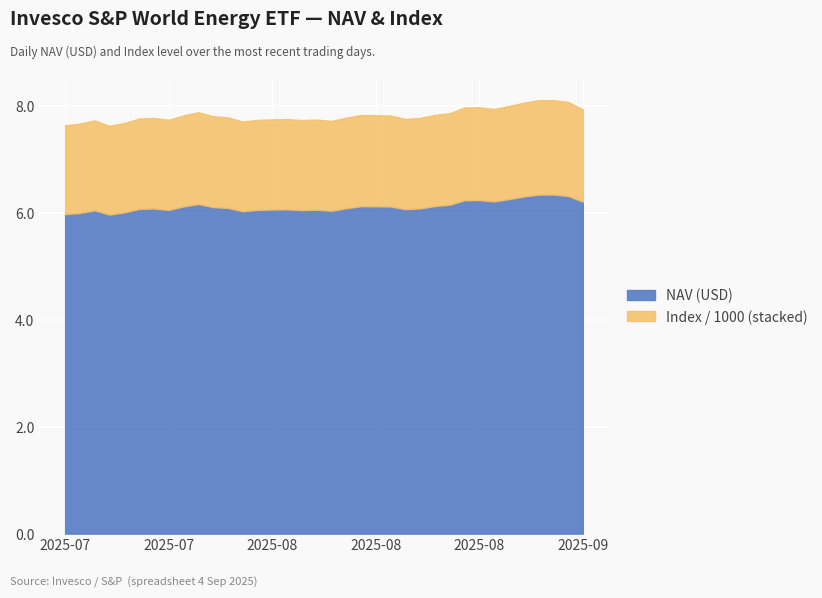

What is the difference between the highest and lowest values at 2025-08-27?

1734.9